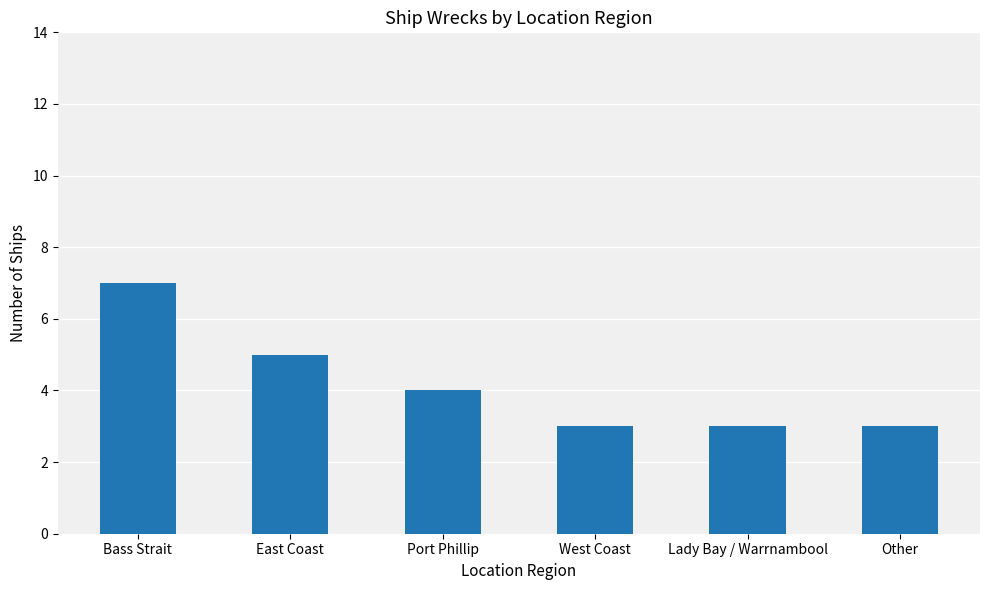

What is the maximum value shown in the chart?

7